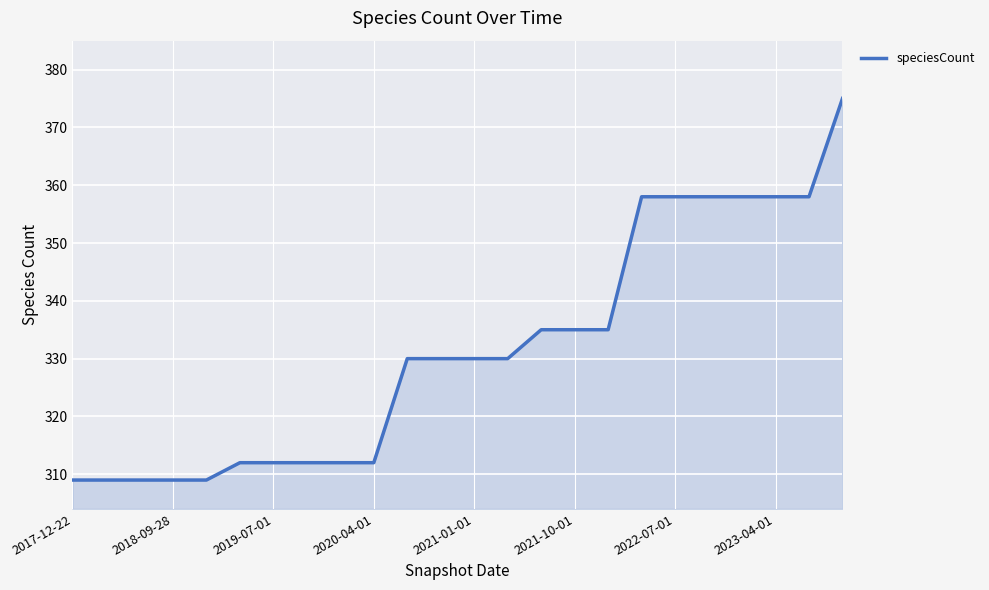

What is the difference between the maximum and minimum values?

66